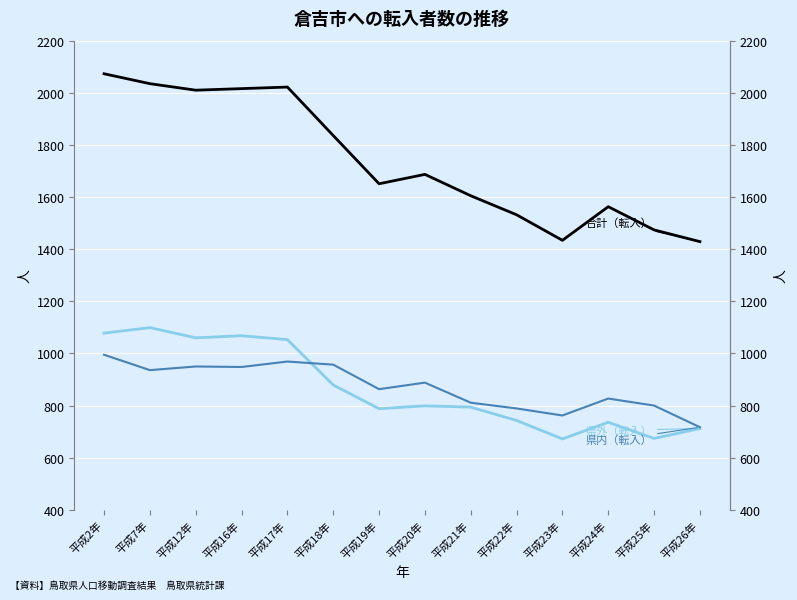

True or false: 県内（転入） and 県外（転入） intersect in this chart.

True